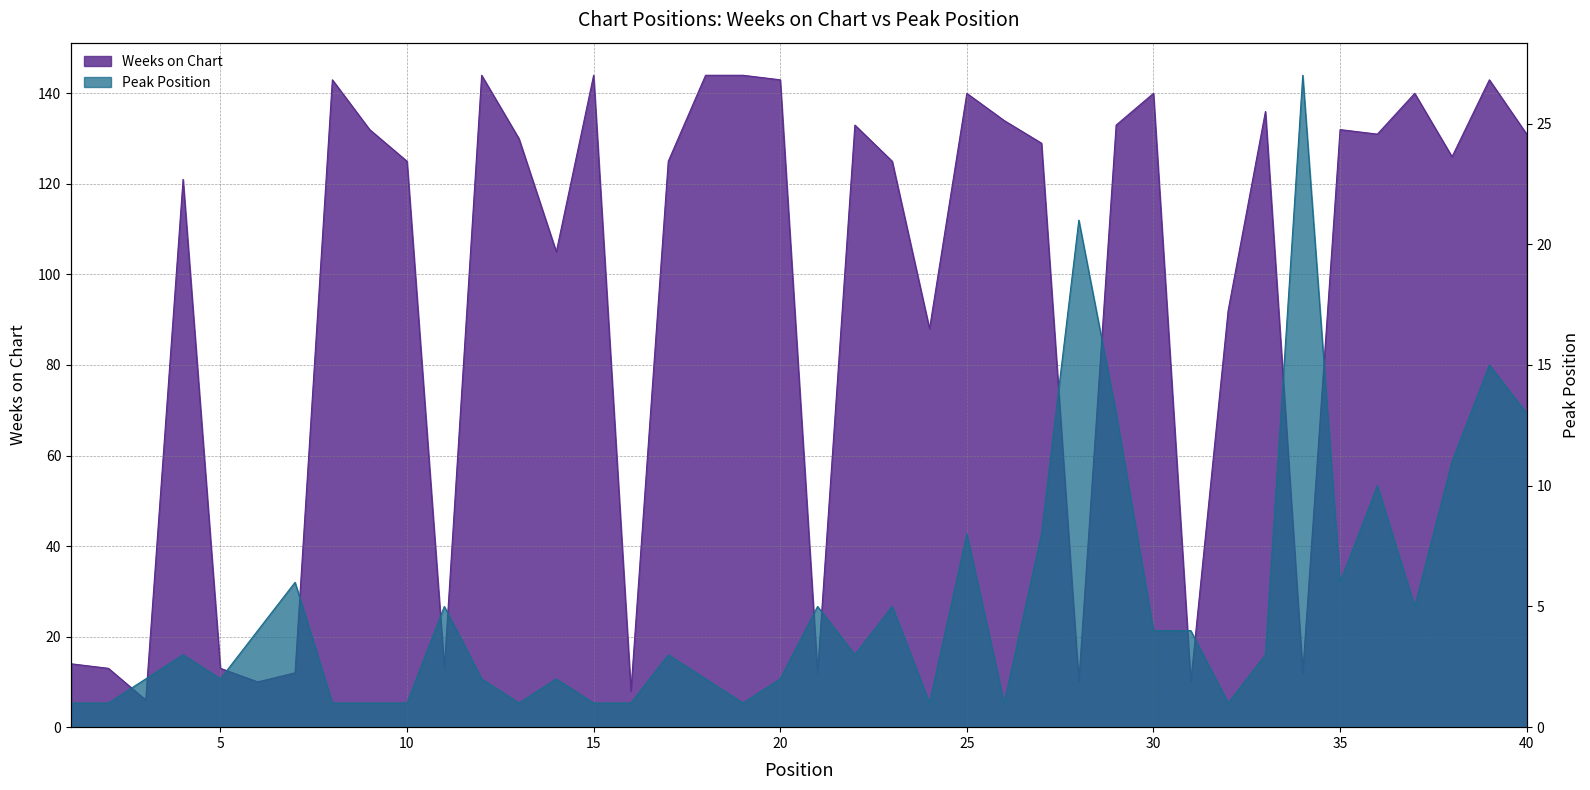

What is the difference between the highest and lowest values at 20?

141